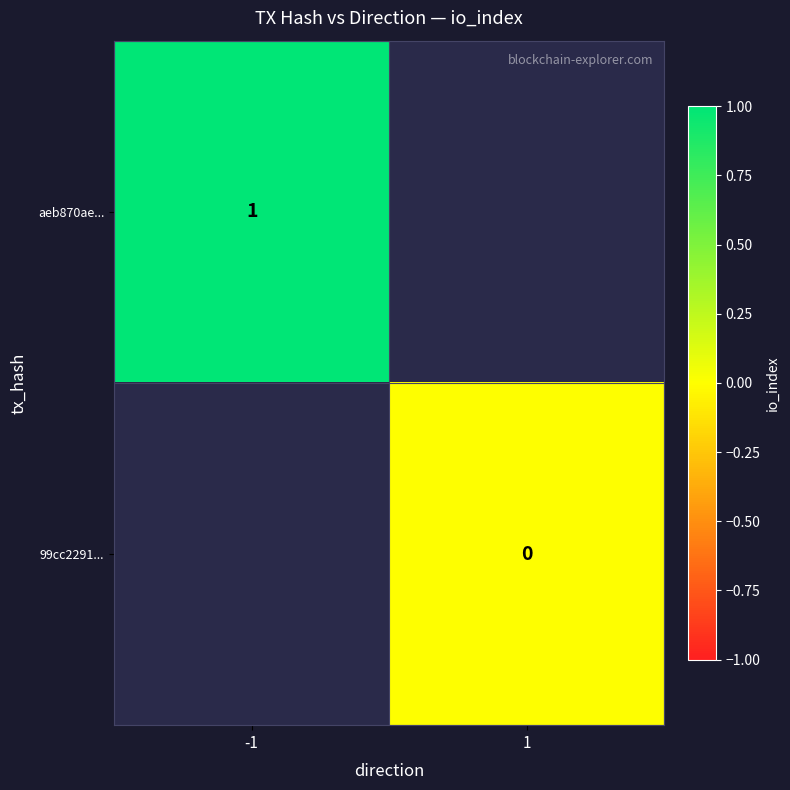

Which category has the lowest value across all series?

1